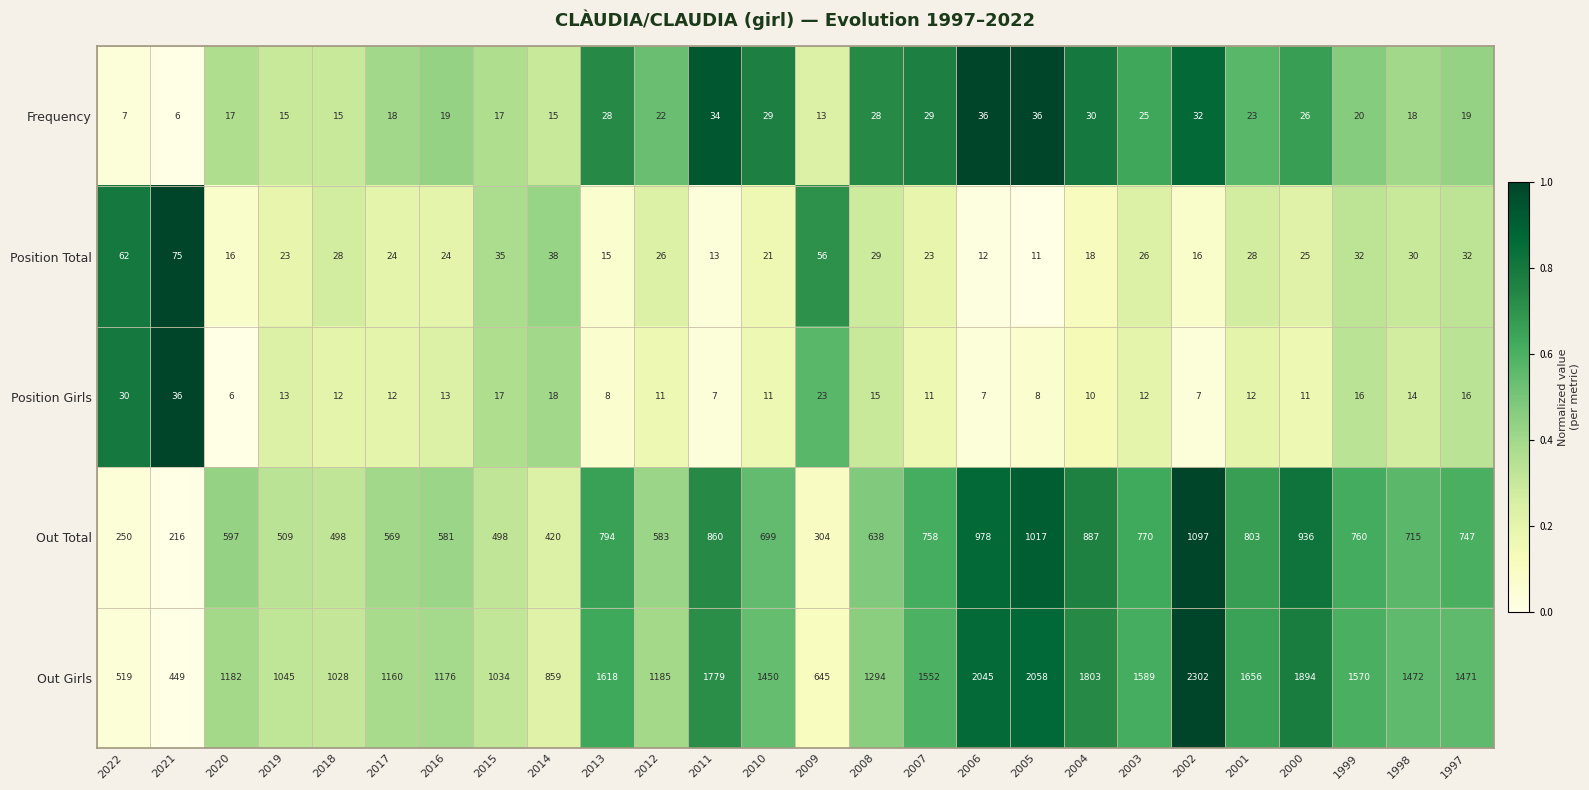

List the labels in order of Out Girls value, smallest first.

2021, 2022, 2009, 2014, 2018, 2015, 2019, 2017, 2016, 2020, 2012, 2008, 2010, 1997, 1998, 2007, 1999, 2003, 2013, 2001, 2011, 2004, 2000, 2006, 2005, 2002